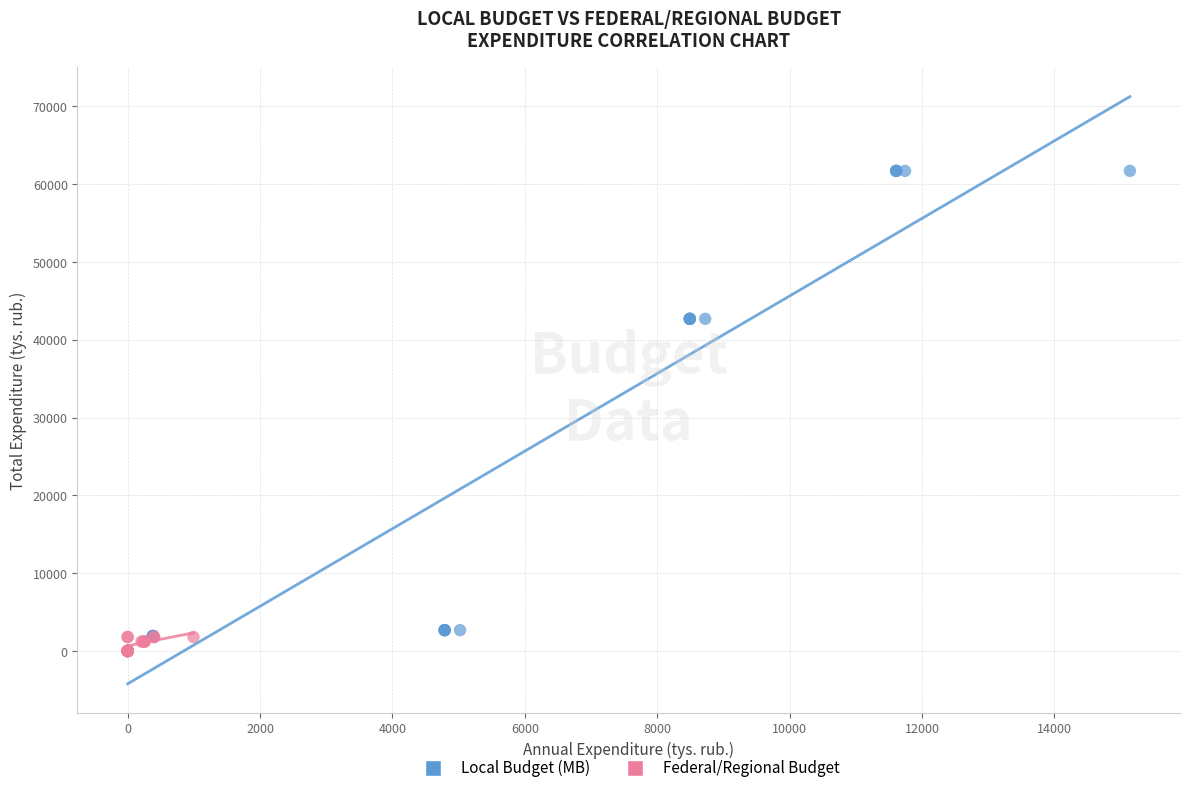

Which series reaches the maximum Y coordinate?

Local Budget (MB)